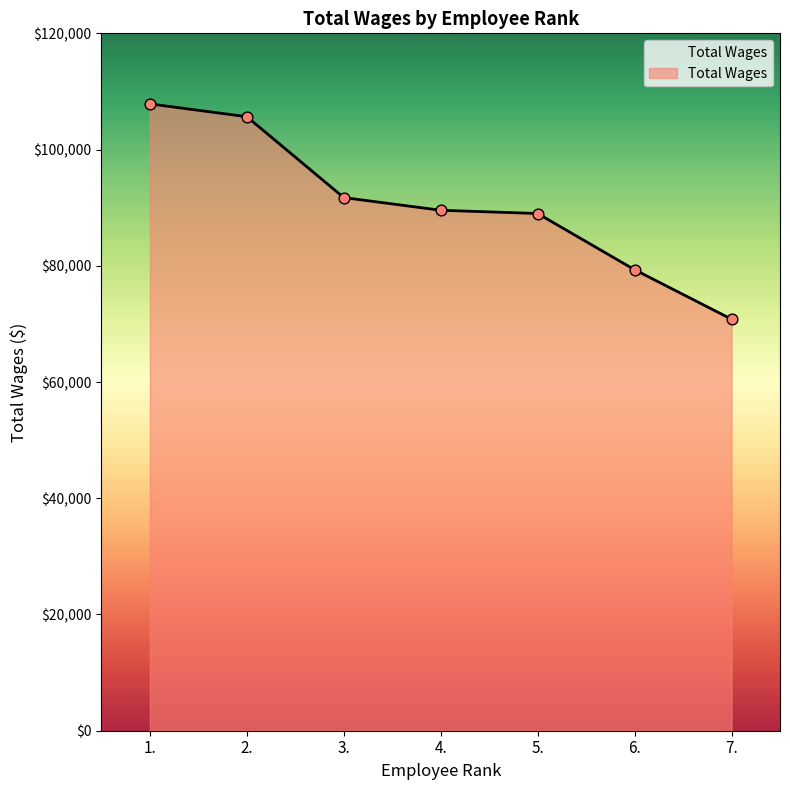

What is the change in value from 1. to 3.?

-16120